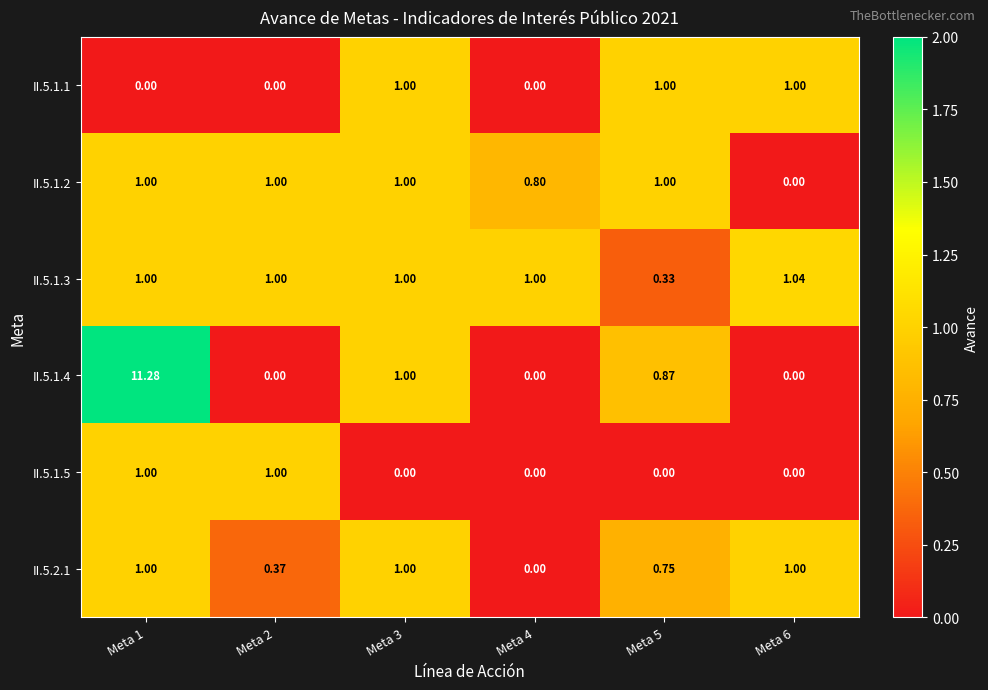

Is the value of II.5.1.3 at Meta 6 greater than the value of II.5.1.2 at Meta 2?

Yes